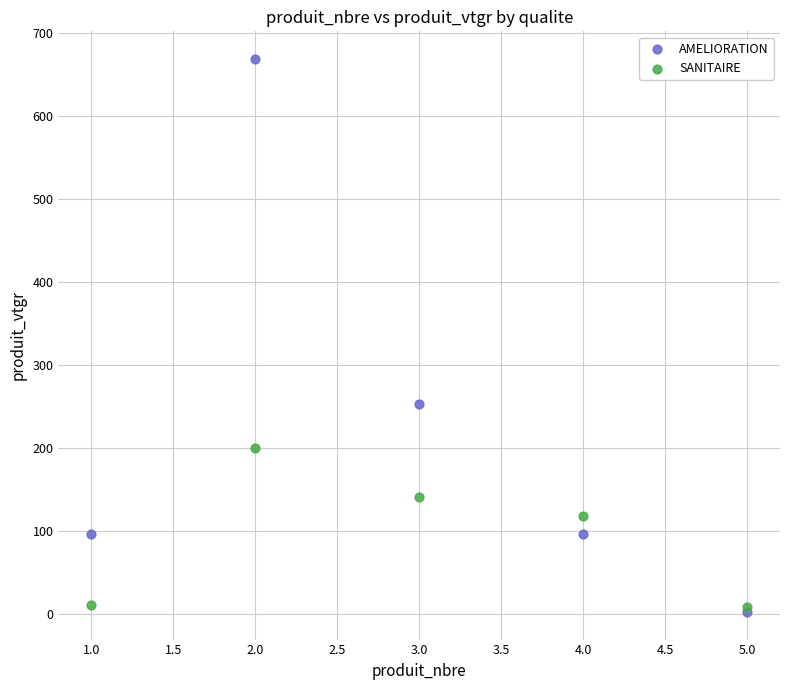

Across all series, what Y value is closest to 335?

253.4